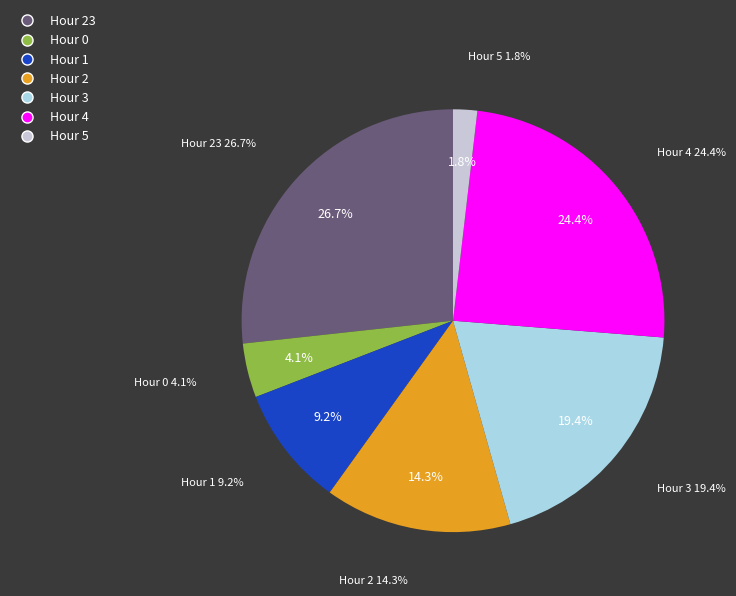

To the nearest percent, what portion does Hour 4 represent?

24%